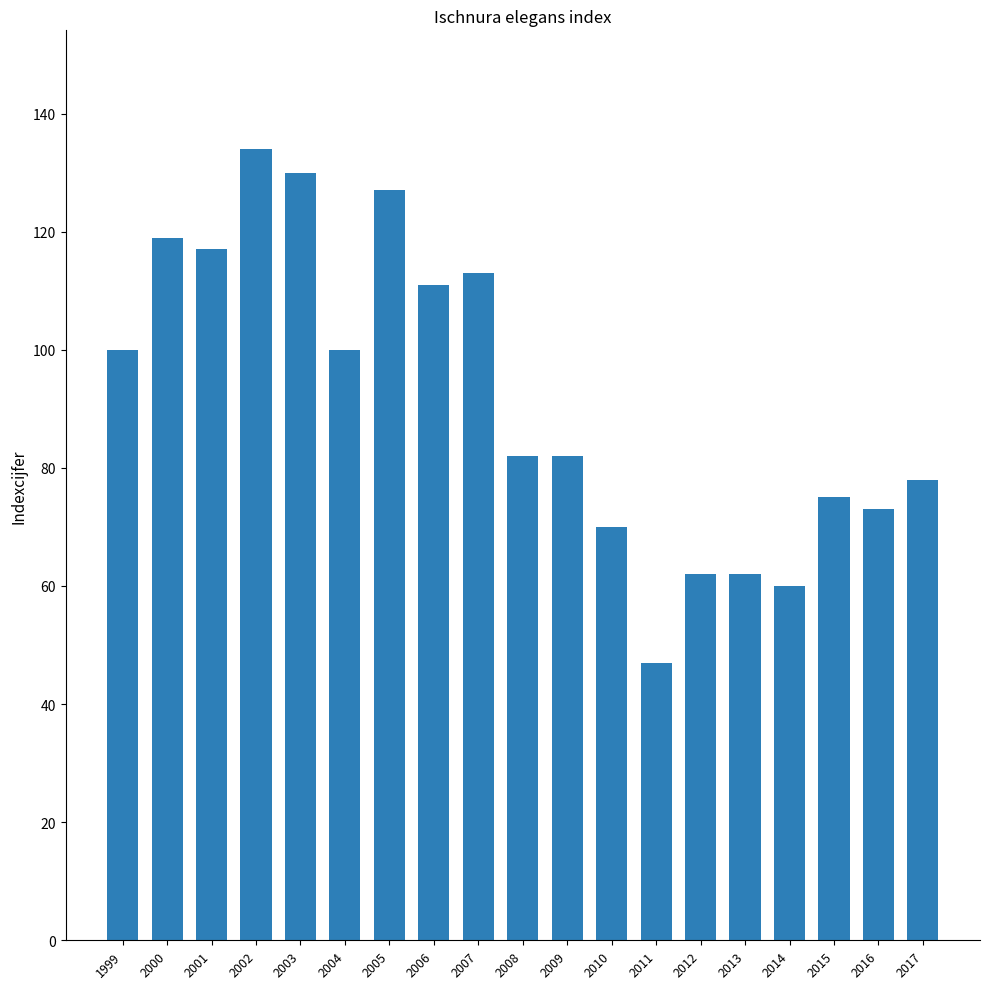

True or false: the data shows 134 at 2002.

True